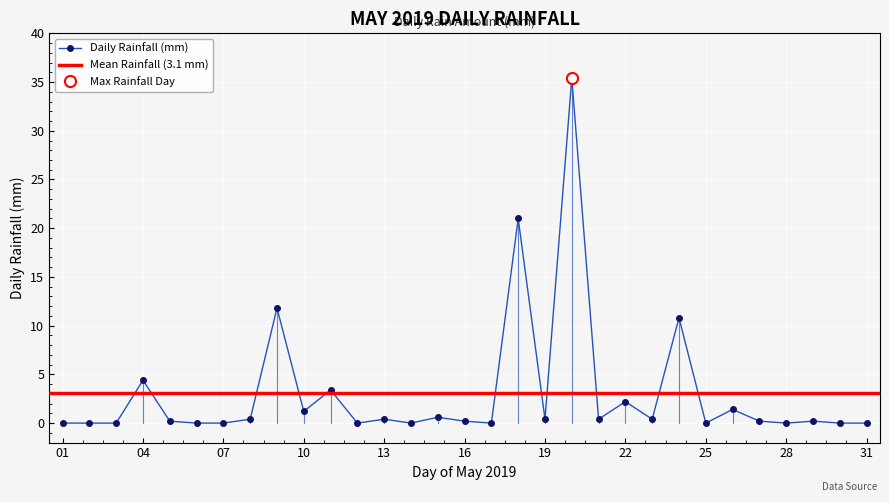

Reading left to right, extract all data points from this chart.

2019-05-01=0.0	2019-05-02=0.0	2019-05-03=0.0	2019-05-04=4.4	2019-05-05=0.2	2019-05-06=0.0	2019-05-07=0.0	2019-05-08=0.4	2019-05-09=11.8	2019-05-10=1.2	2019-05-11=3.4	2019-05-12=0.0	2019-05-13=0.4	2019-05-14=0.0	2019-05-15=0.6	2019-05-16=0.2	2019-05-17=0.0	2019-05-18=21.0	2019-05-19=0.4	2019-05-20=35.4	2019-05-21=0.4	2019-05-22=2.2	2019-05-23=0.4	2019-05-24=10.8	2019-05-25=0.0	2019-05-26=1.4	2019-05-27=0.2	2019-05-28=0.0	2019-05-29=0.2	2019-05-30=0.0	2019-05-31=0.0